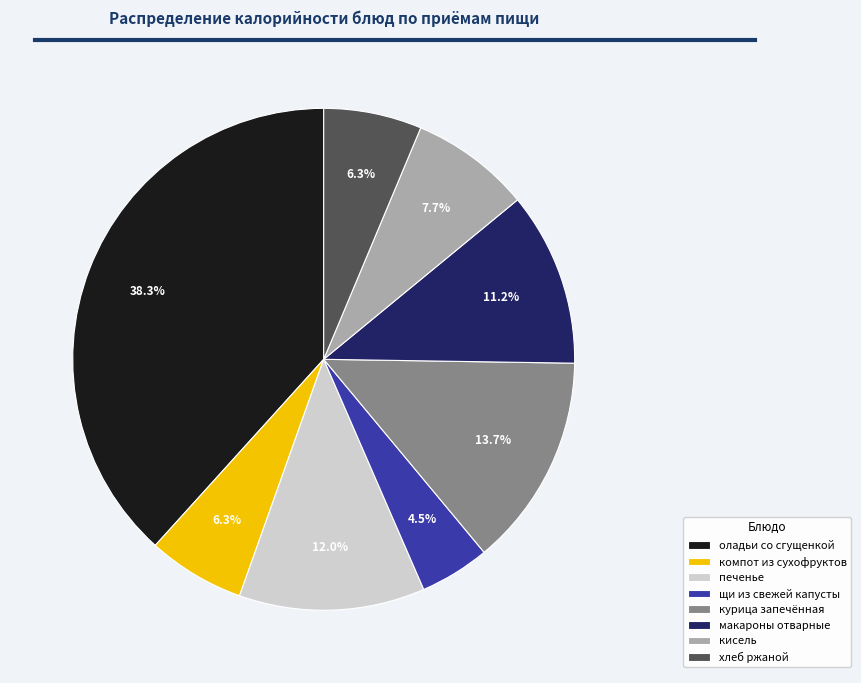

Which slice is the largest?

оладьи со сгущенкой